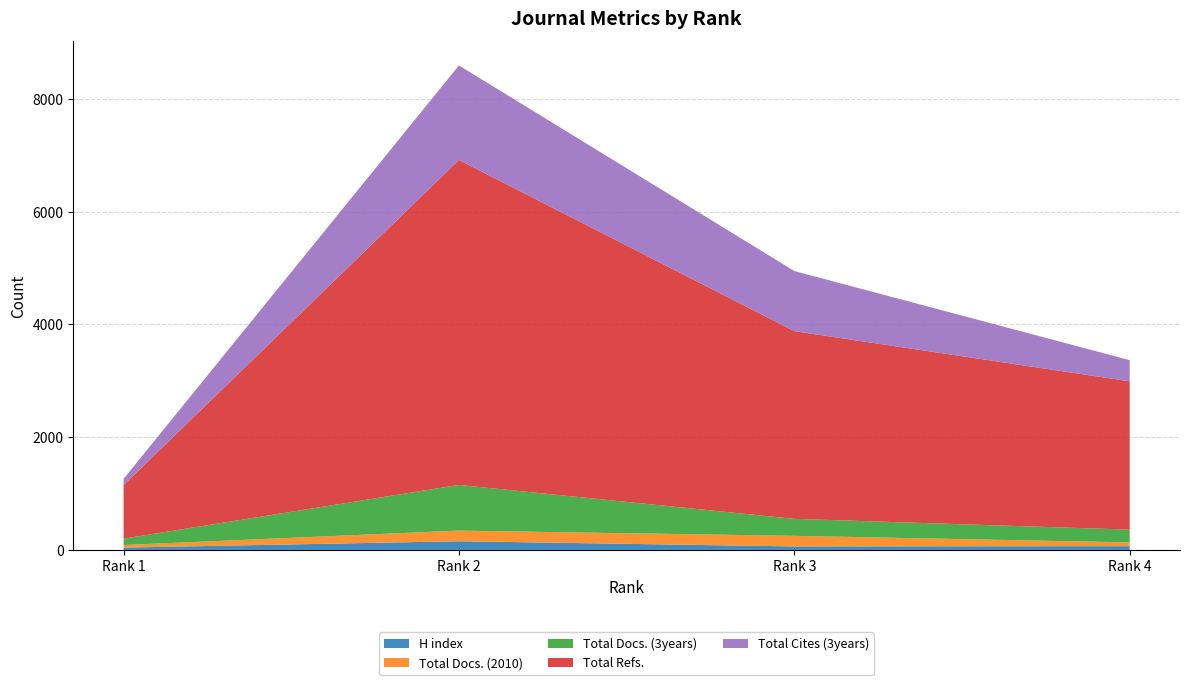

Reading left to right, extract all data points from this chart.

H index: 41	154	62	67
Total Docs. (2010): 46	189	188	67
Total Docs. (3years): 113	810	301	226
Total Refs.: 951	5764	3330	2631
Total Cites (3years): 110	1677	1066	375